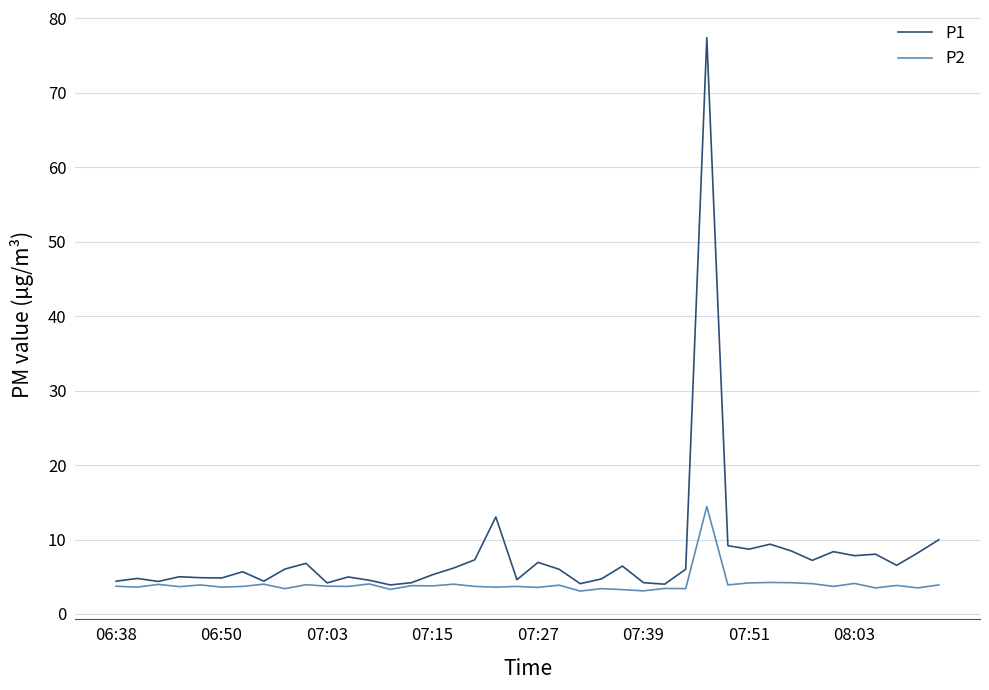

What is the lowest value of the P2 series?

3.1